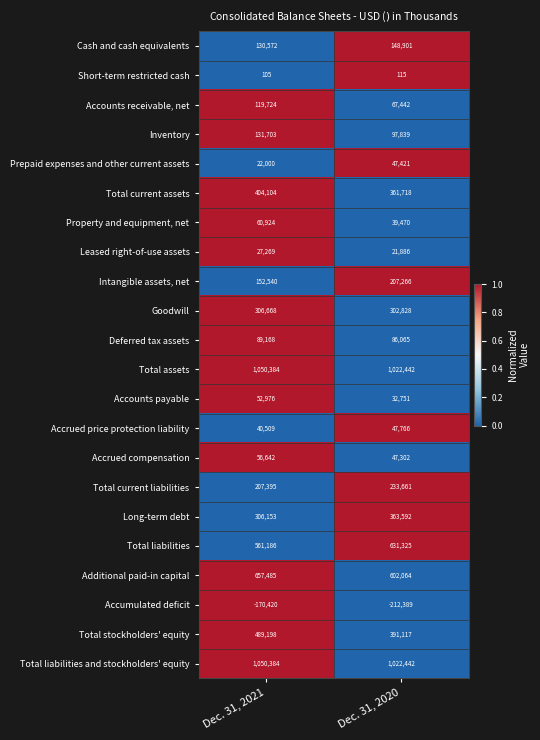

What is the average value of the Accounts receivable, net series?

93583